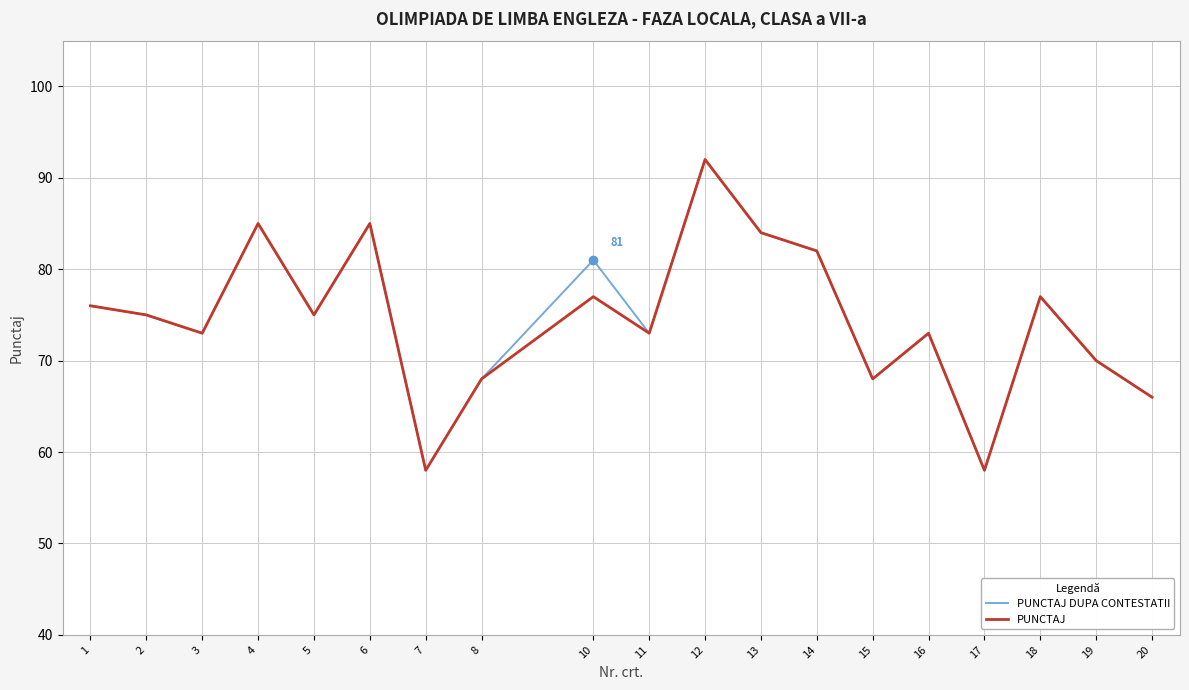

At how many categories does at least one series exceed 61?

17